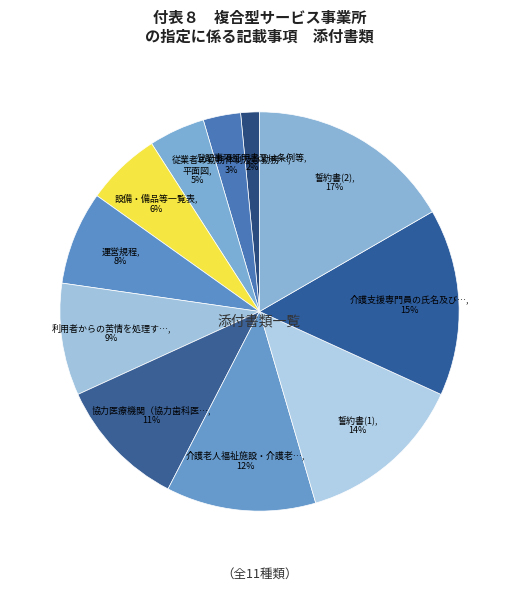

Is there a majority slice in this chart?

No